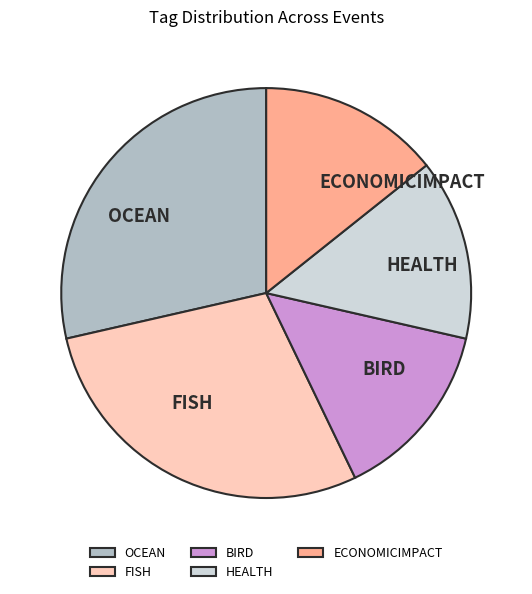

Combined, do FISH and BIRD account for over 50%?

No